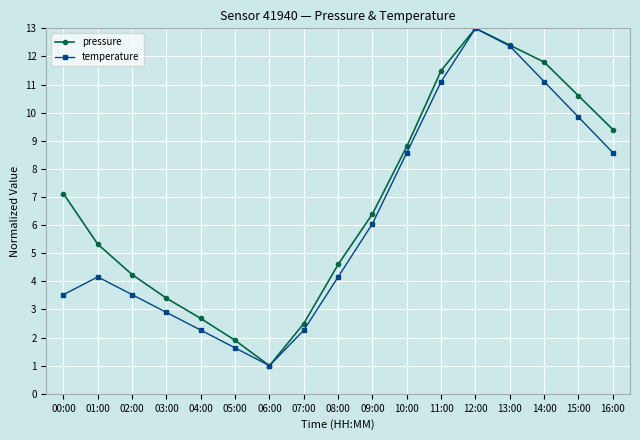

Reading left to right, what are all the values shown in this chart?

pressure: 7.1	5.3	4.2	3.4	2.7	1.9	1.0	2.5	4.6	6.4	8.8	11.5	13.0	12.4	11.8	10.6	9.4
temperature: 3.5	4.2	3.5	2.9	2.3	1.6	1.0	2.3	4.2	6.1	8.6	11.1	13.0	12.4	11.1	9.8	8.6